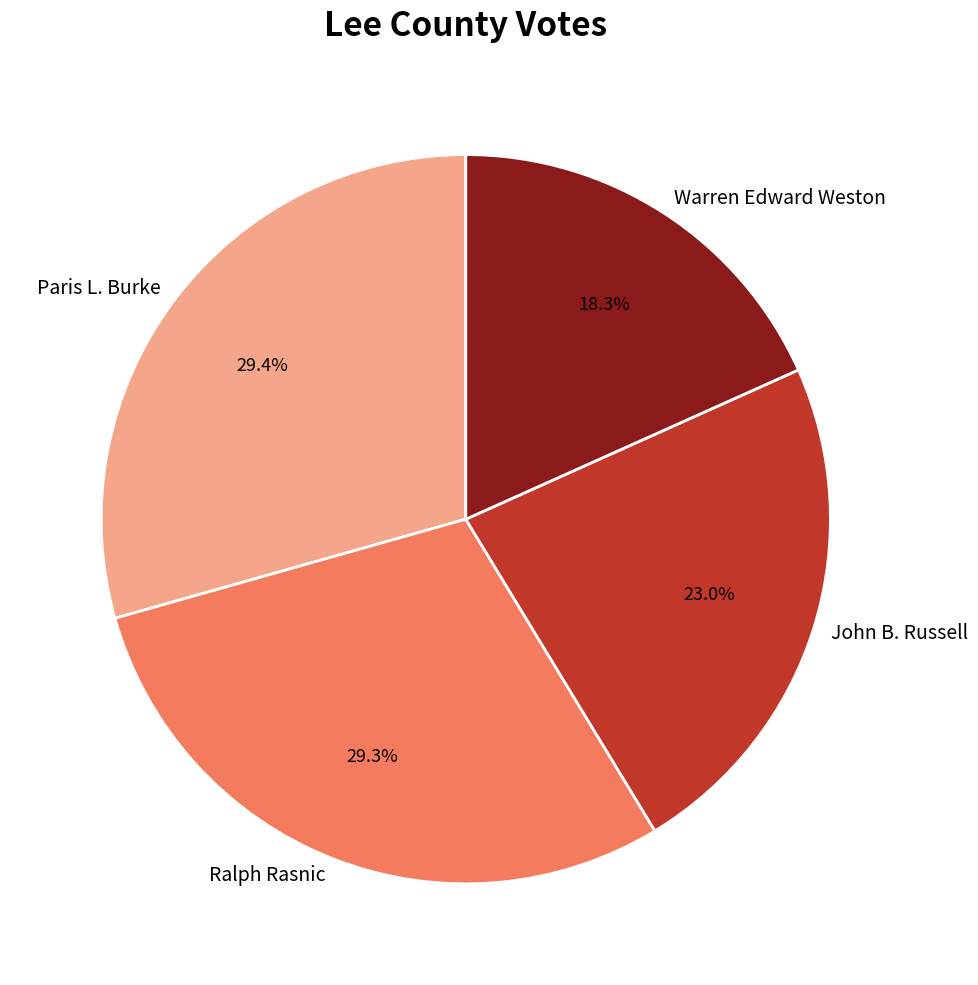

To the nearest percent, what percentage of the pie is Warren Edward Weston?

18%